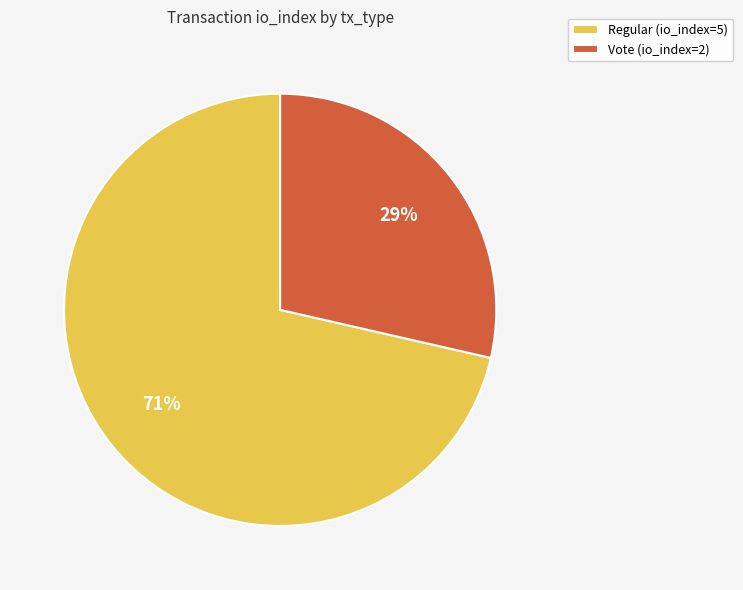

Does Regular represent more than half of the total?

Yes